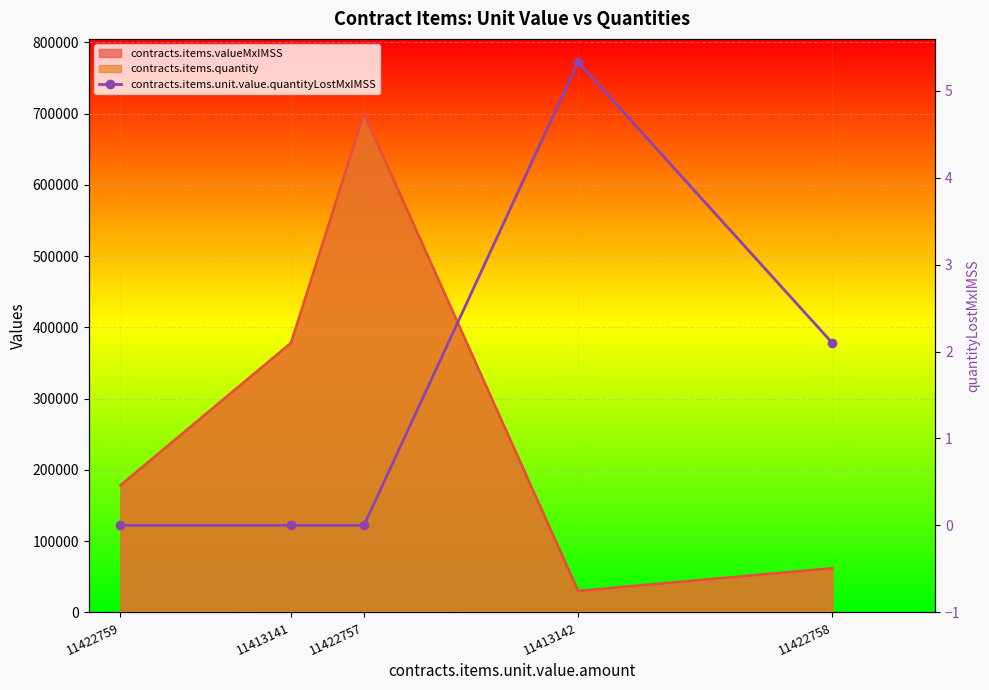

The value at 11413141 is 0.0. True or false?

True